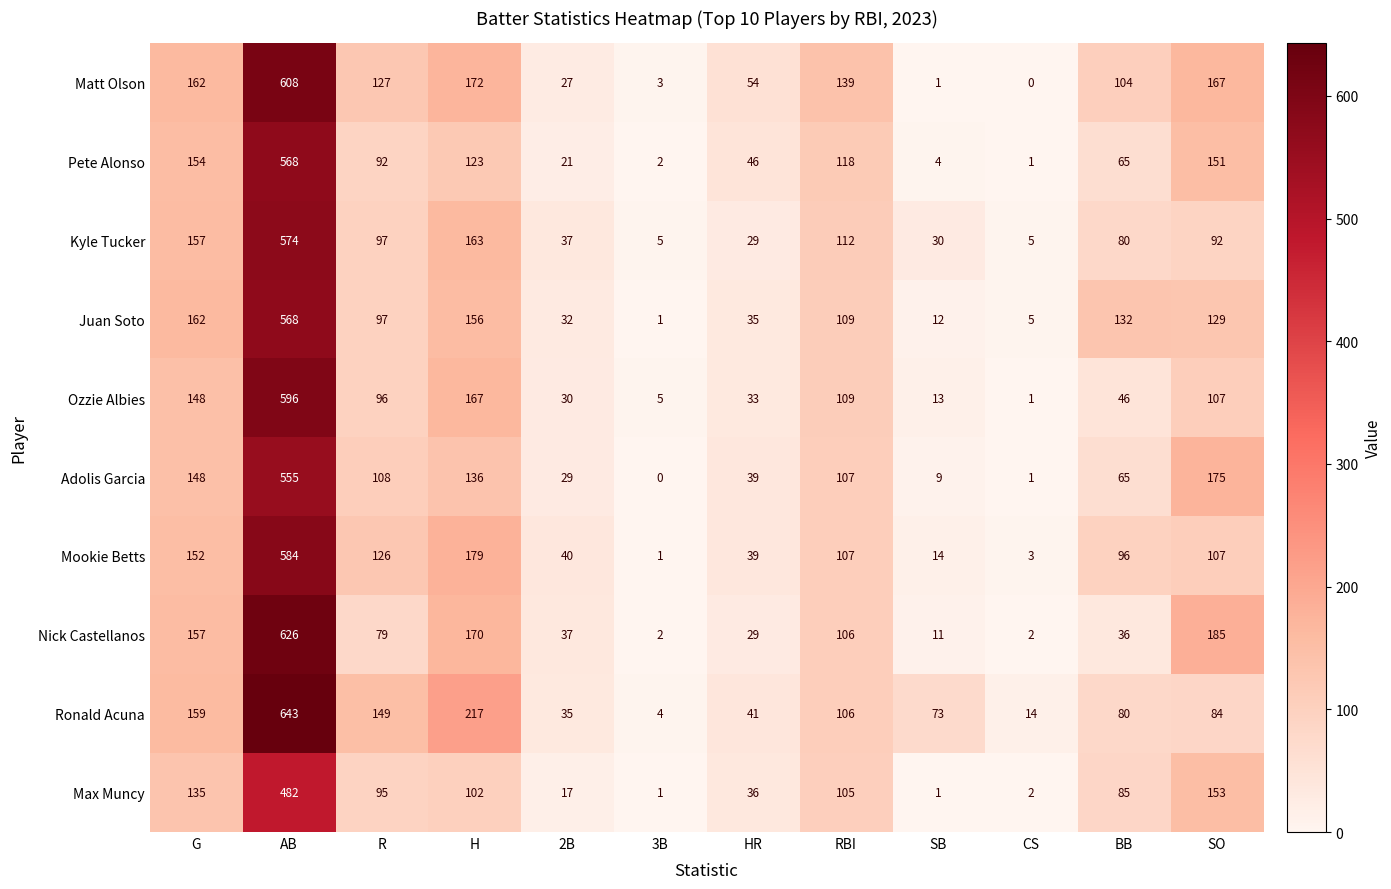

The value of Matt Olson at SO is 82. True or false?

False